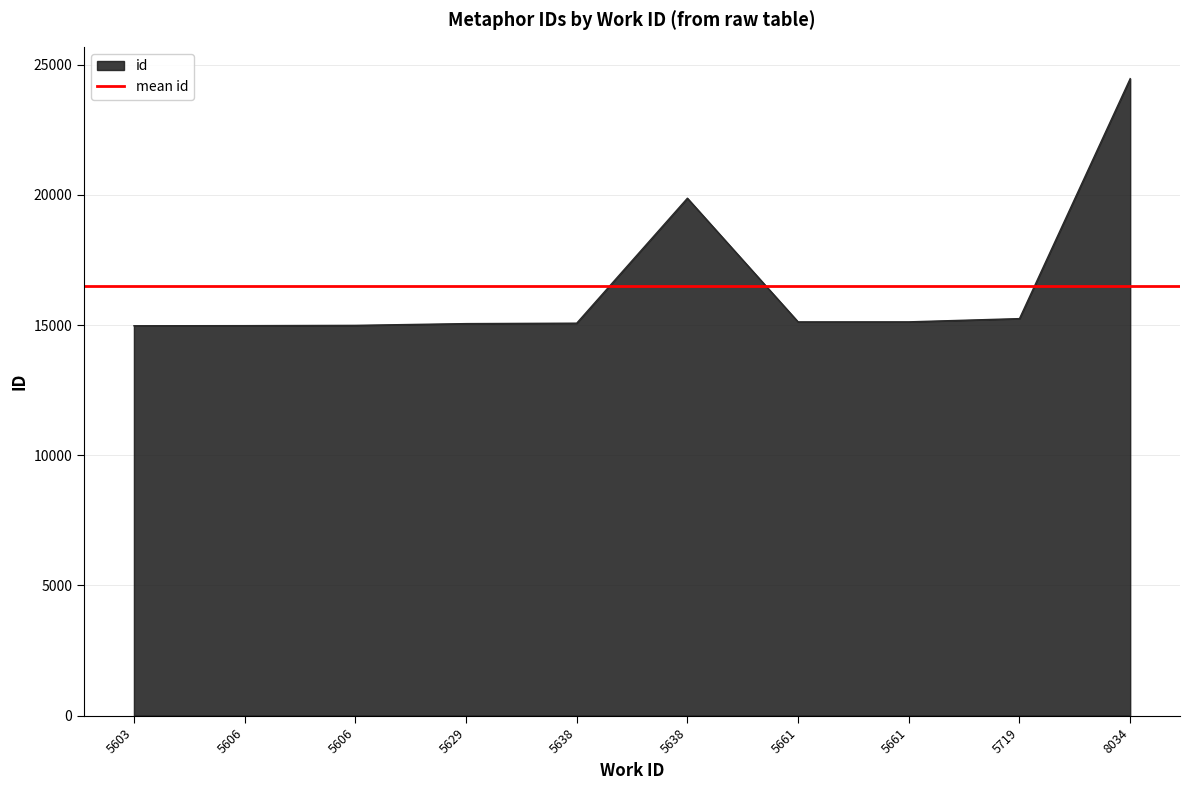

Read the value at 5638, to the nearest 10.

15070